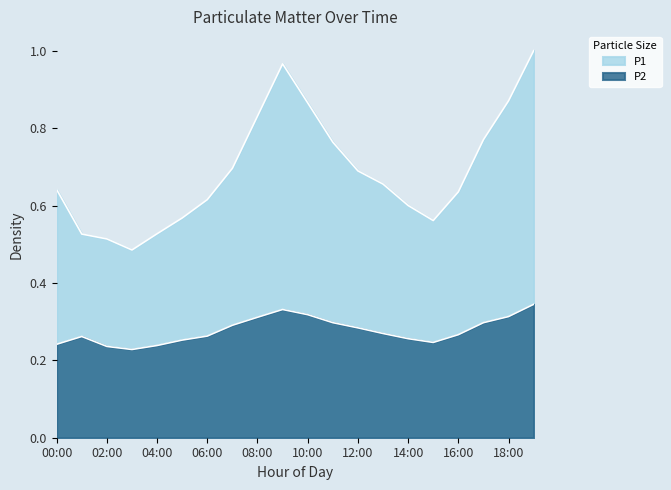

What is the difference between the second highest and second lowest values?

0.5